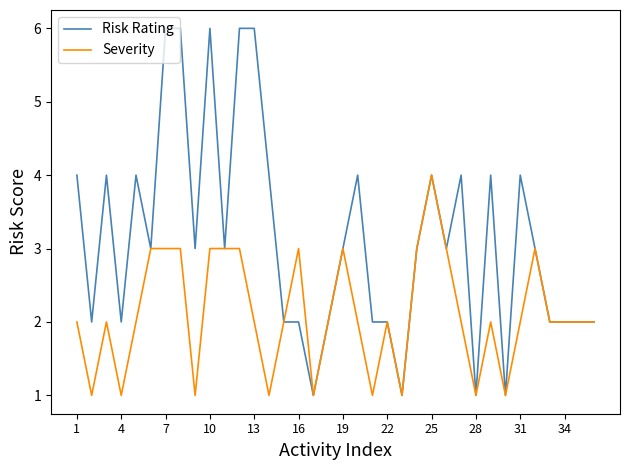

What are all the series names shown in the legend?

Risk Rating, Severity